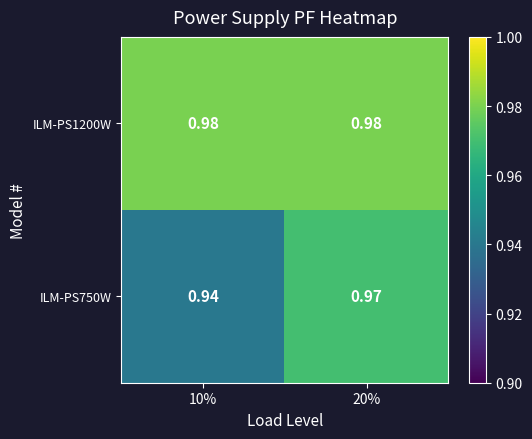

Is the value of ILM-PS750W at 10% greater than the value of ILM-PS1200W at 20%?

No